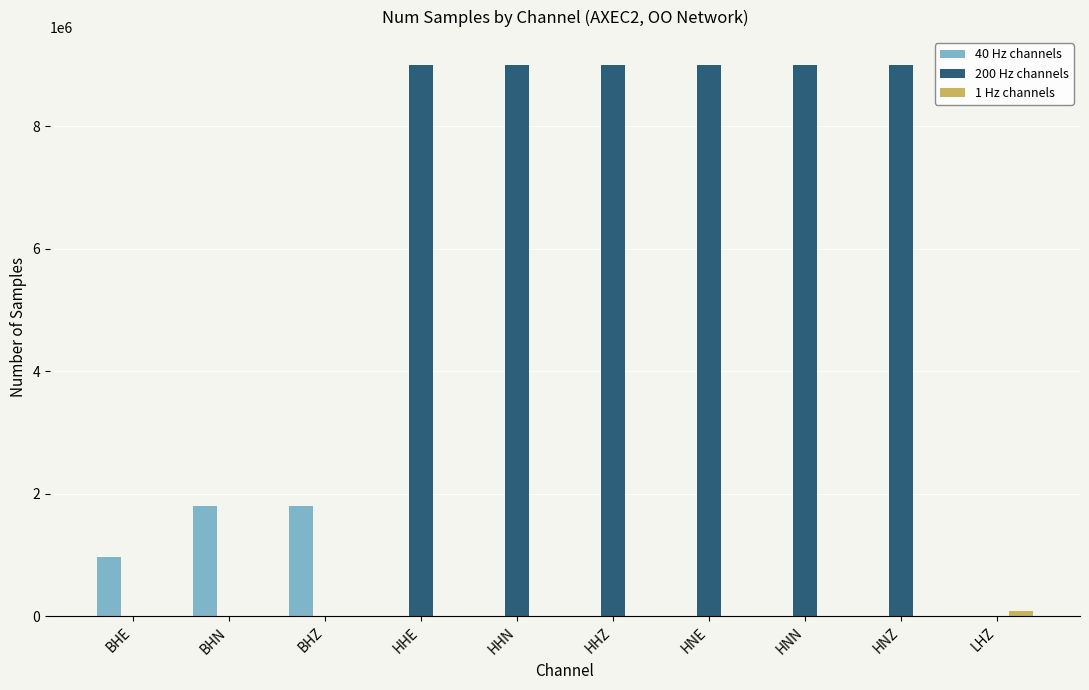

Between BHZ and HNZ, which series saw the biggest shift?

200 Hz channels